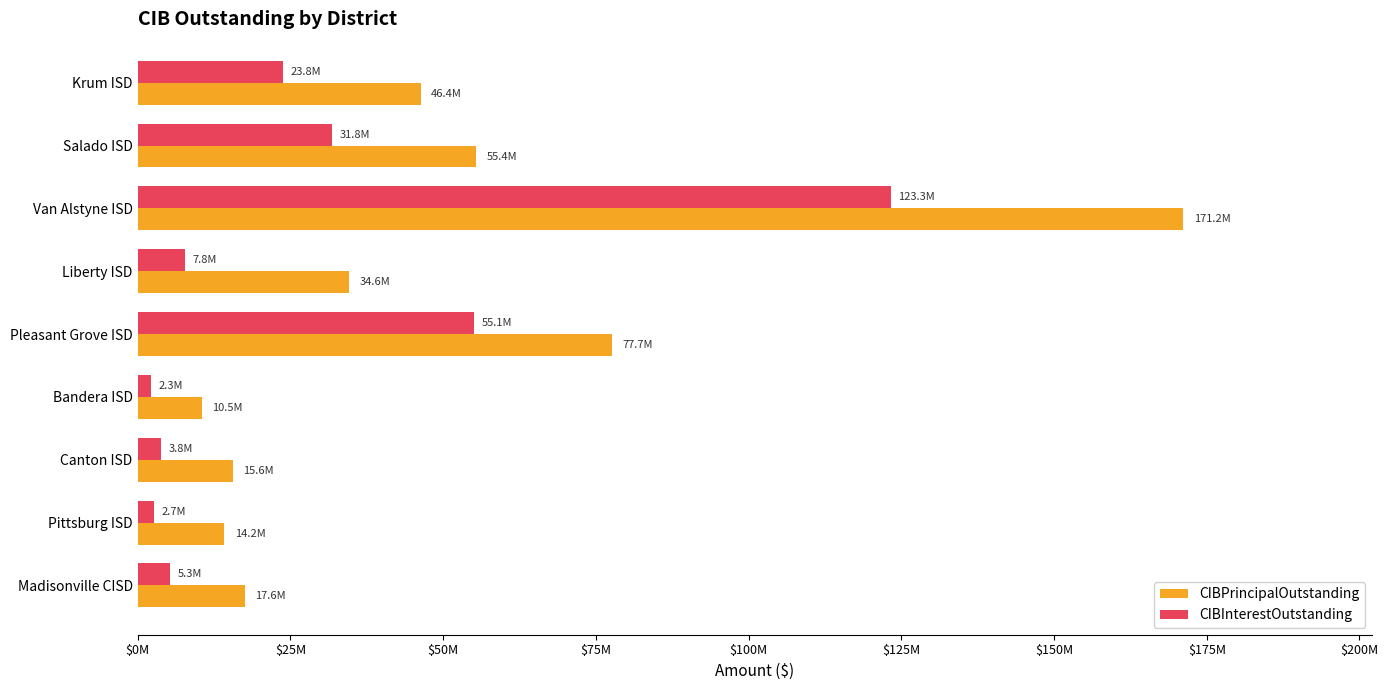

What are all the series names shown in the legend?

CIBPrincipalOutstanding, CIBInterestOutstanding